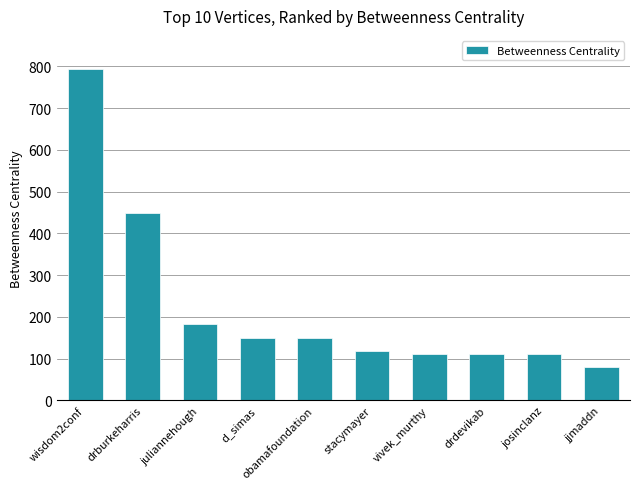

At which label is the value closest to 437?

drburkeharris